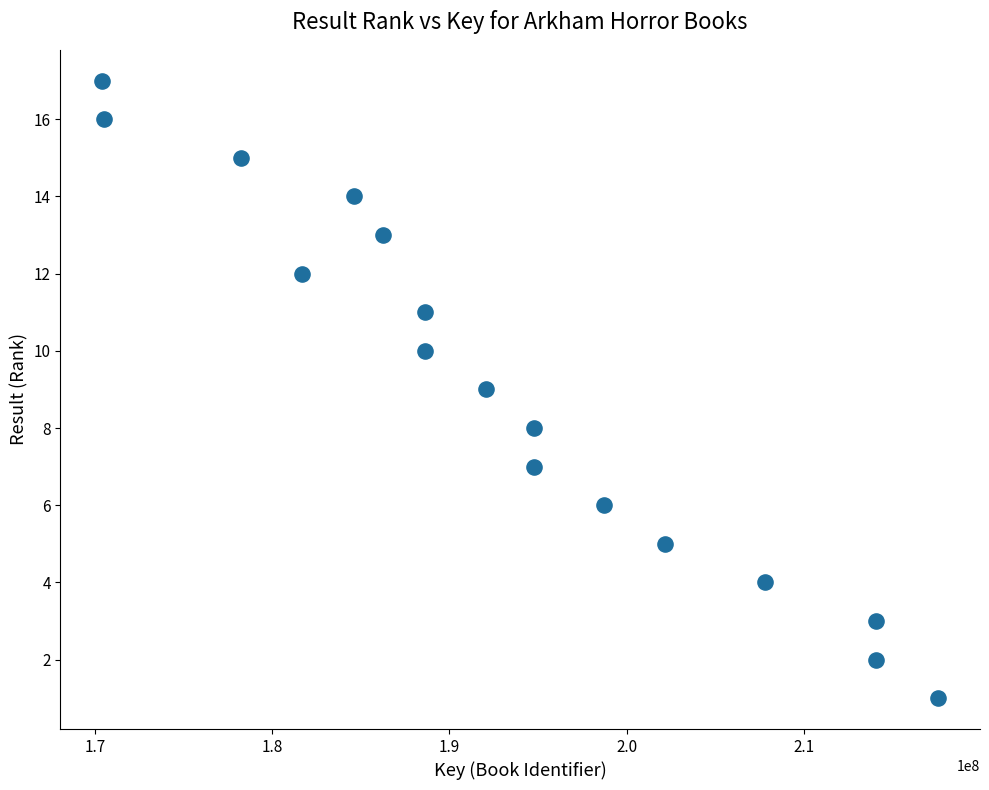

What is the range of Y values (max minus min)?

16